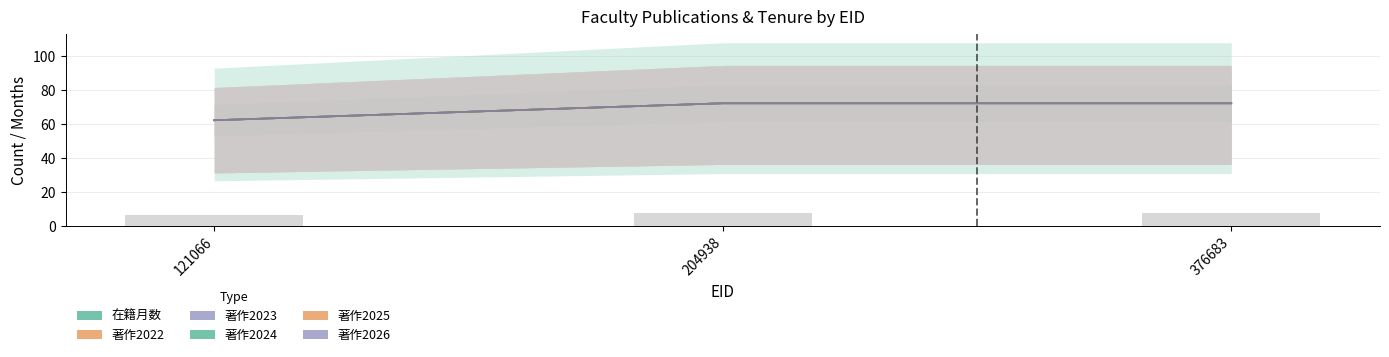

Is the value of 著作2024 at 204938 greater than the value of 著作2026 at 376683?

No